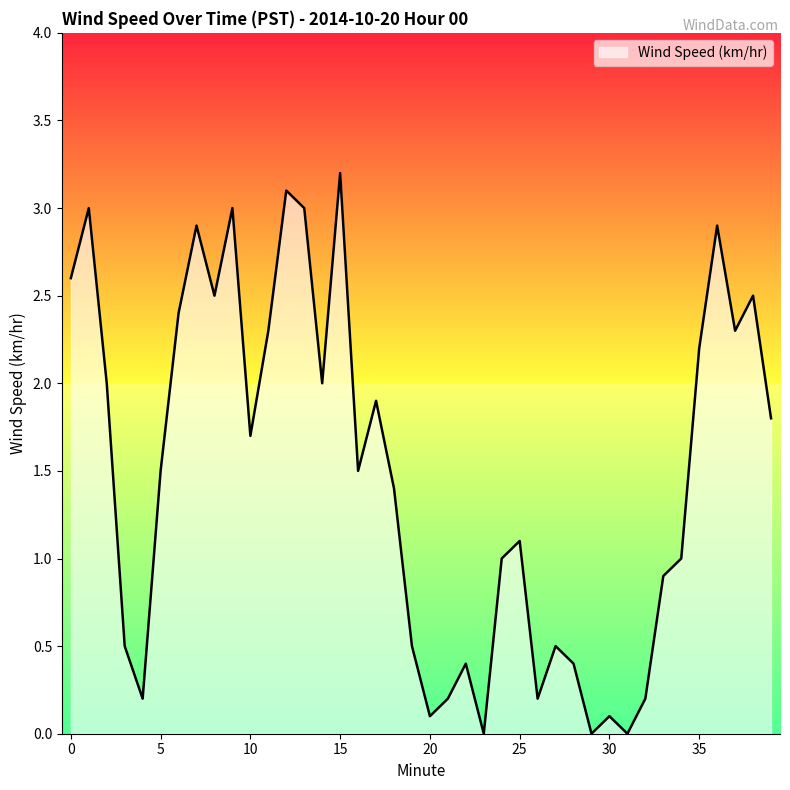

What is the greatest value displayed?

3.2